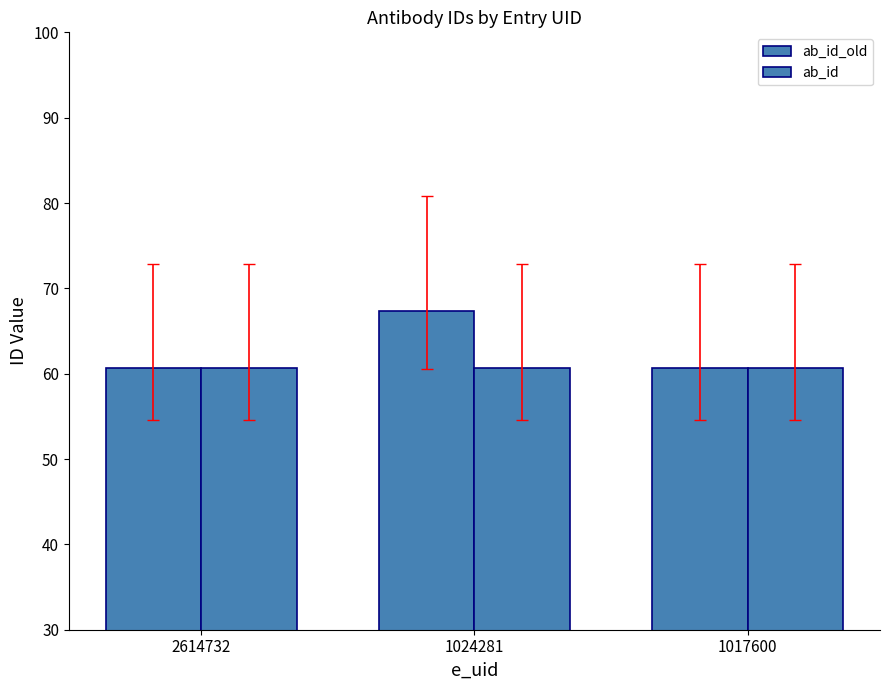

What is the value of the ab_id_old bar at the 1st from the left?

60.7